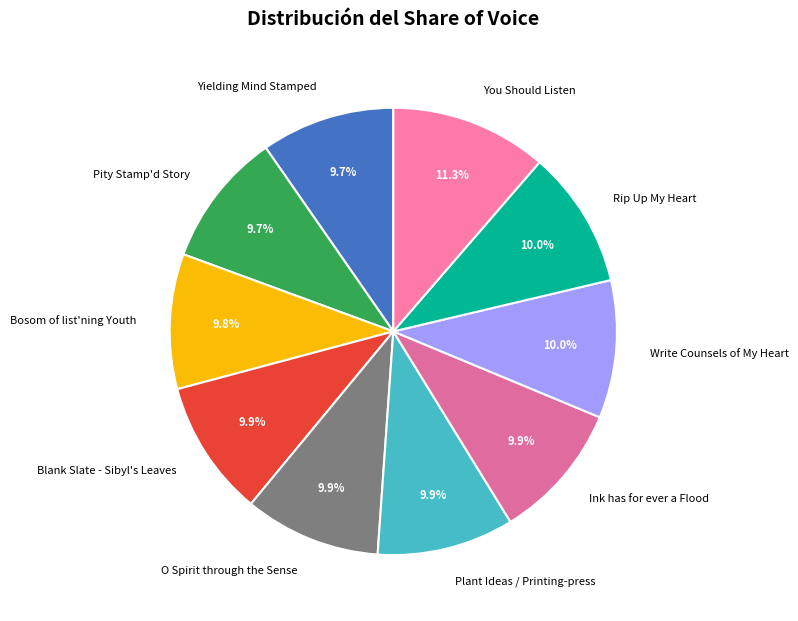

What is the ratio of the value at You Should Listen to the value at Rip Up My Heart?

1.1